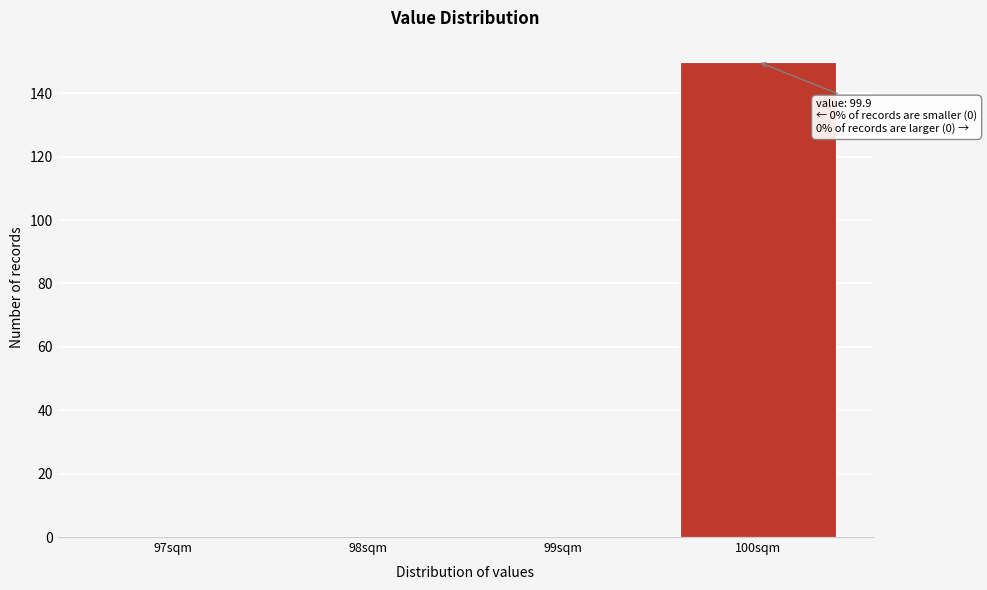

Reading left to right, transcribe all the data shown in this chart.

97sqm=0	98sqm=0	99sqm=0	100sqm=150